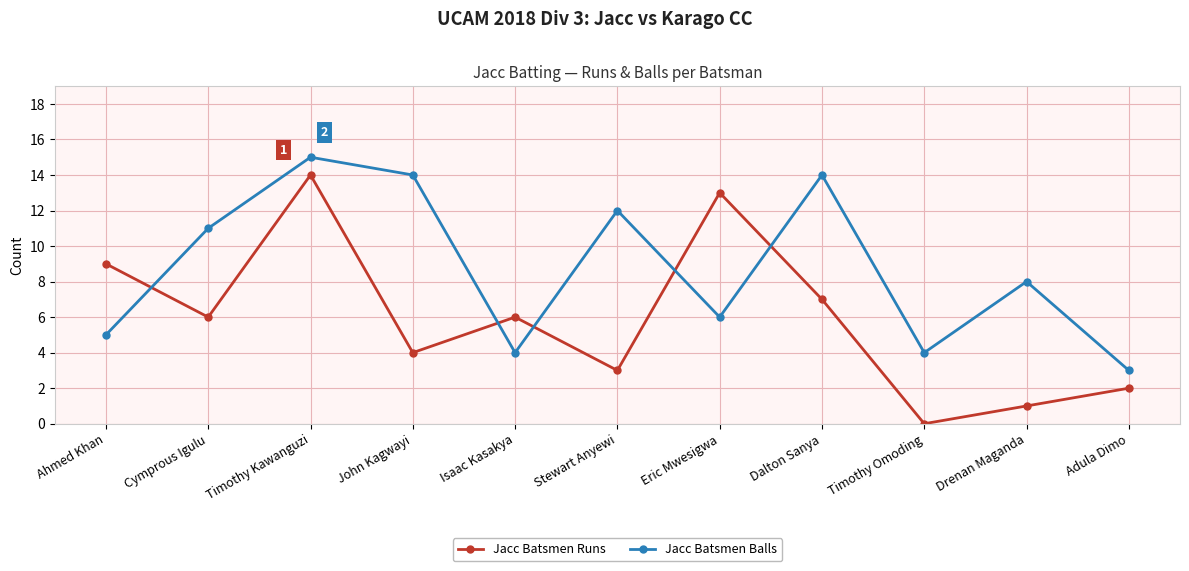

Rank the series by their maximum value, from highest to lowest.

Jacc Batsmen Balls, Jacc Batsmen Runs